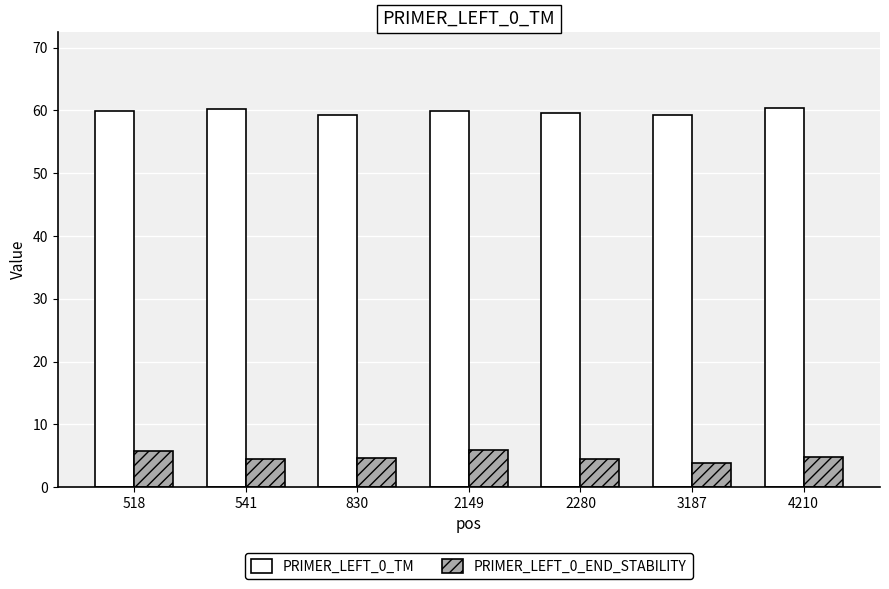

Is it true that PRIMER_LEFT_0_END_STABILITY equals 8.5 at 2149?

False